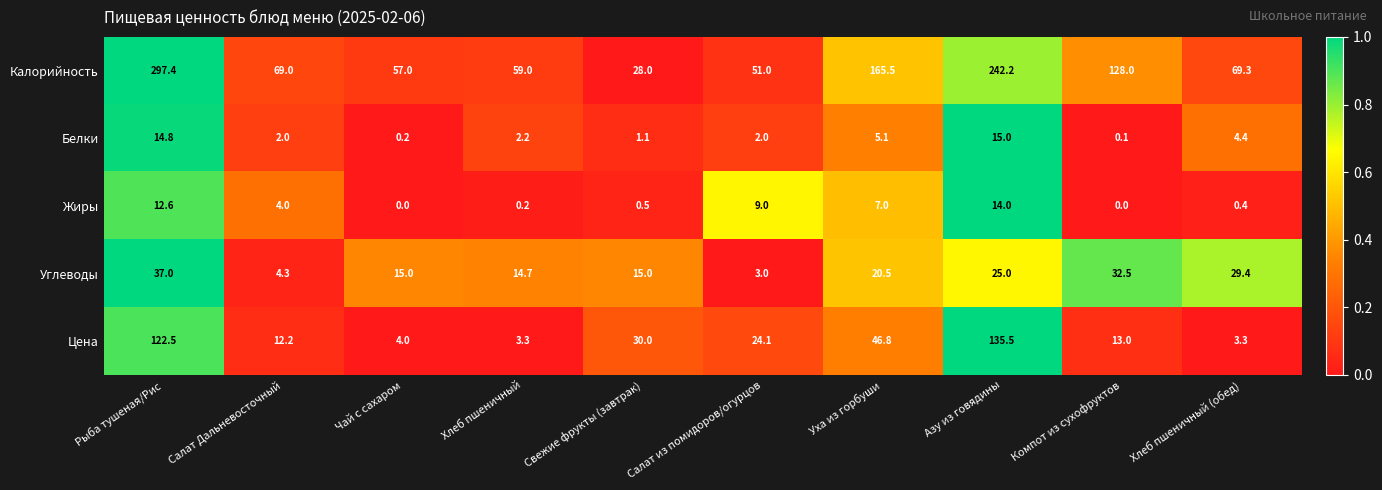

What is the difference between the Углеводы values at Чай с сахаром and Хлеб пшеничный (обед)?

14.4